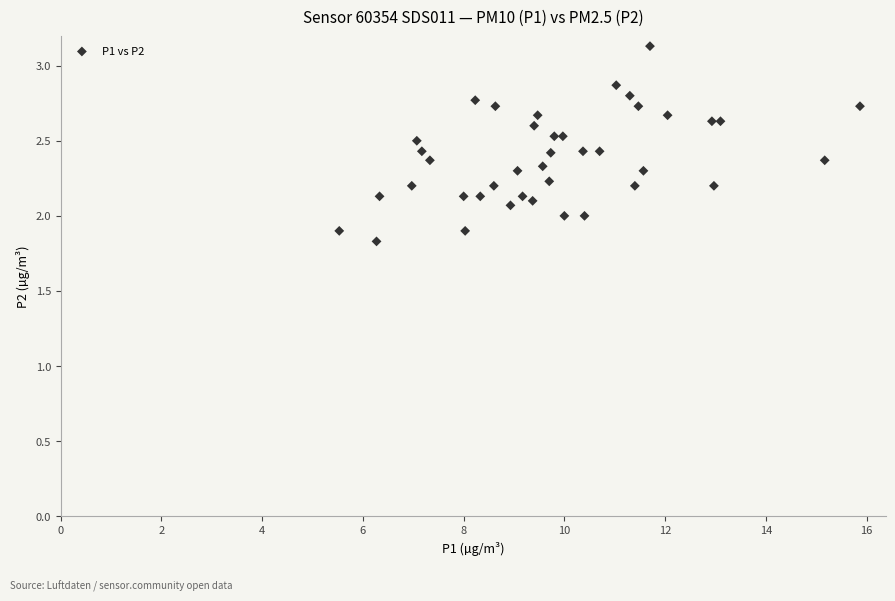

What is the range of X values (max minus min)?

10.3